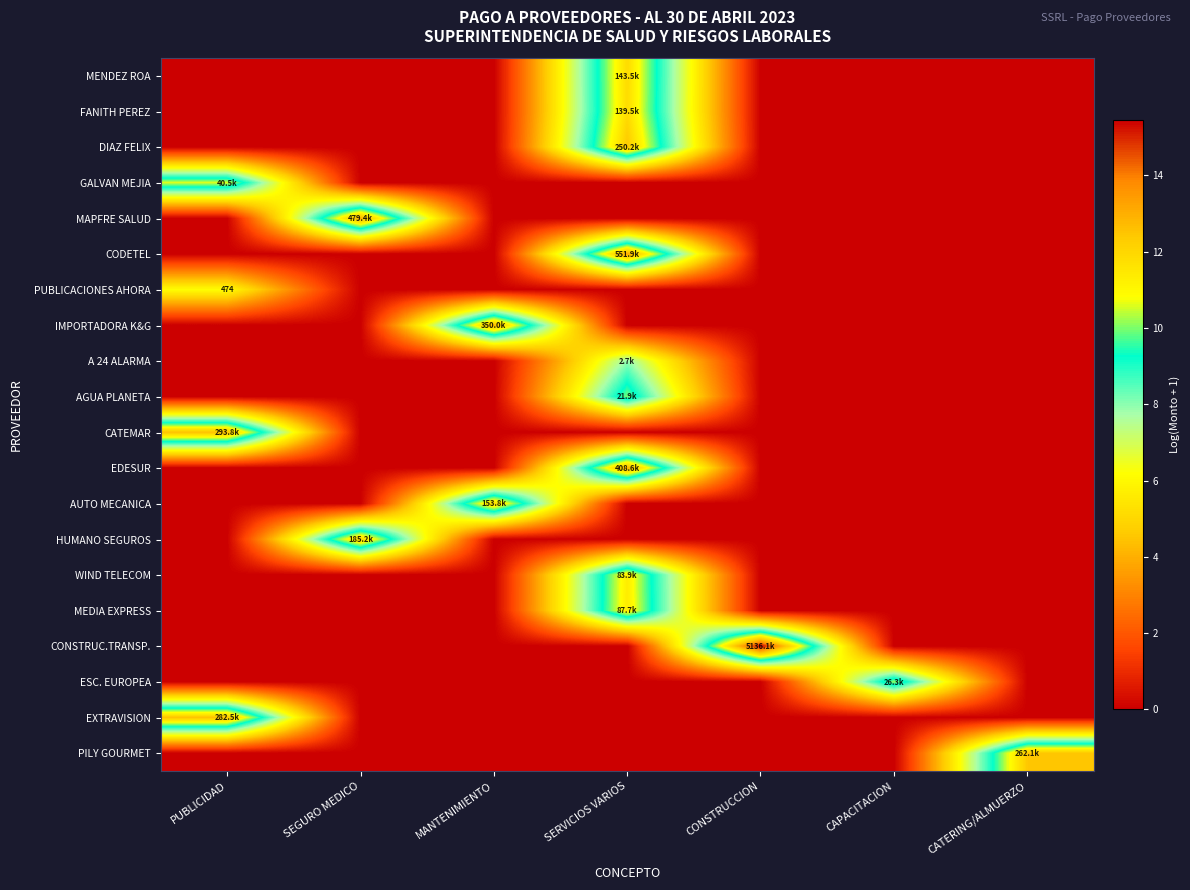

At which category is the sum across all series the highest?

SERVICIOS VARIOS